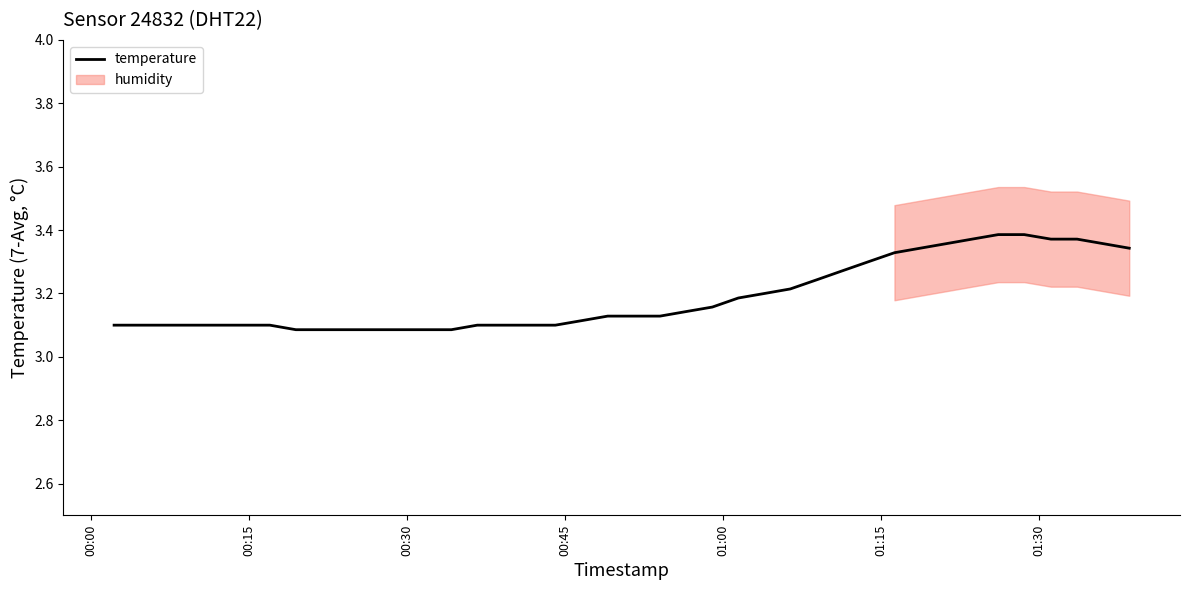

How many interior local peaks (higher than both neighbors) does the data have?

2